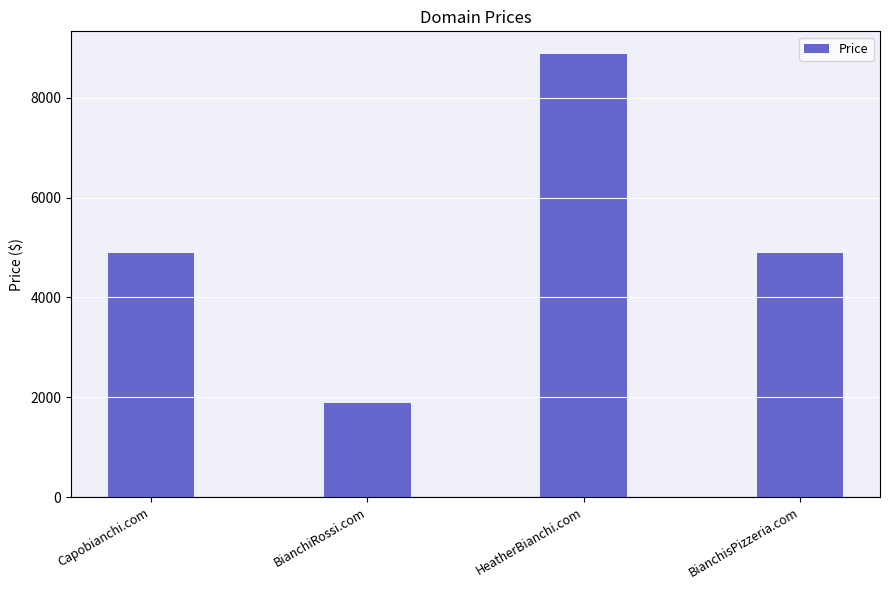

Is it true that the value at Capobianchi.com is 2213?

False